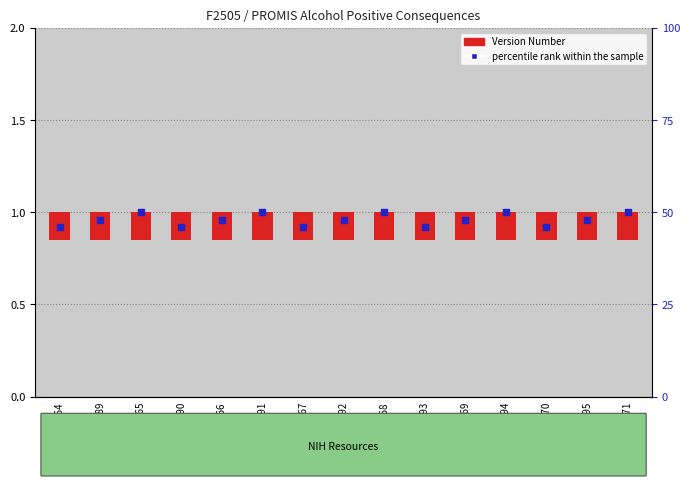

What is the total value across all series at C55395?

1.1